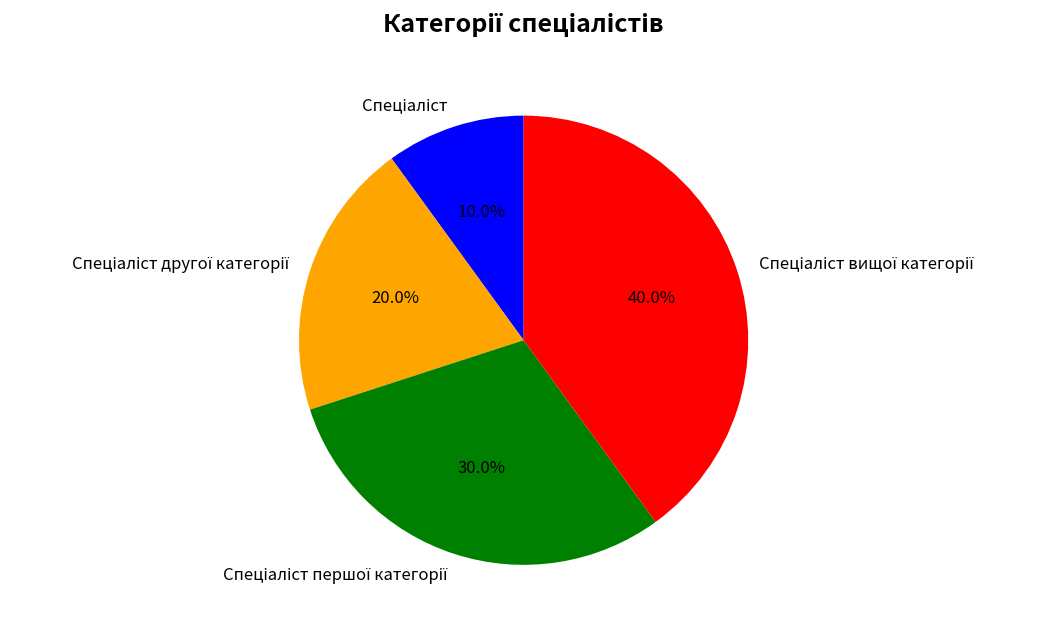

Does any single category account for the majority?

No